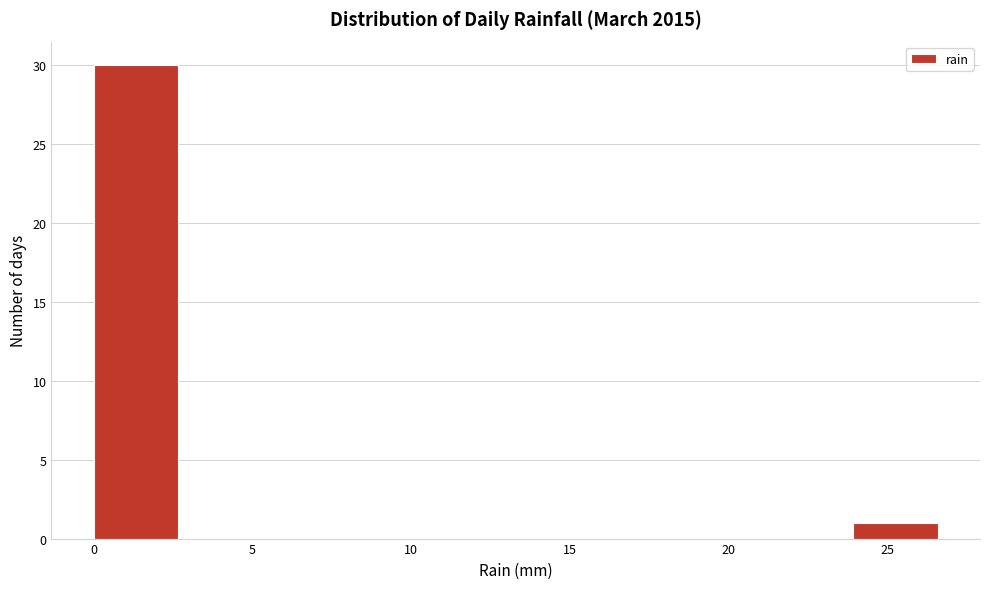

Reading left to right, list every bar in this chart as the range it spans on the x-axis followed by its height. Neither the bar edges nor the heights are printed on the chart, so give them approximately, as read against the axes.

0.0 to 2.5: 30
2.5 to 5.5: 0
5.5 to 8.0: 0
8.0 to 10.5: 0
10.5 to 13.5: 0
13.5 to 16.0: 0
16.0 to 18.5: 0
18.5 to 21.5: 0
21.5 to 24.0: 0
24.0 to 26.5: 1